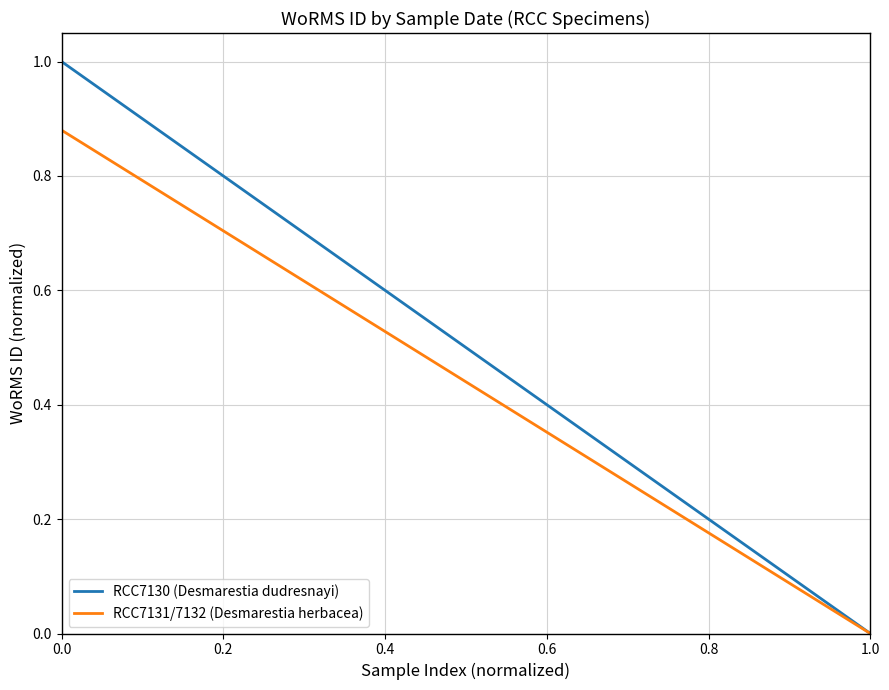

What is the maximum value for RCC7130 (Desmarestia dudresnayi)?

1.0